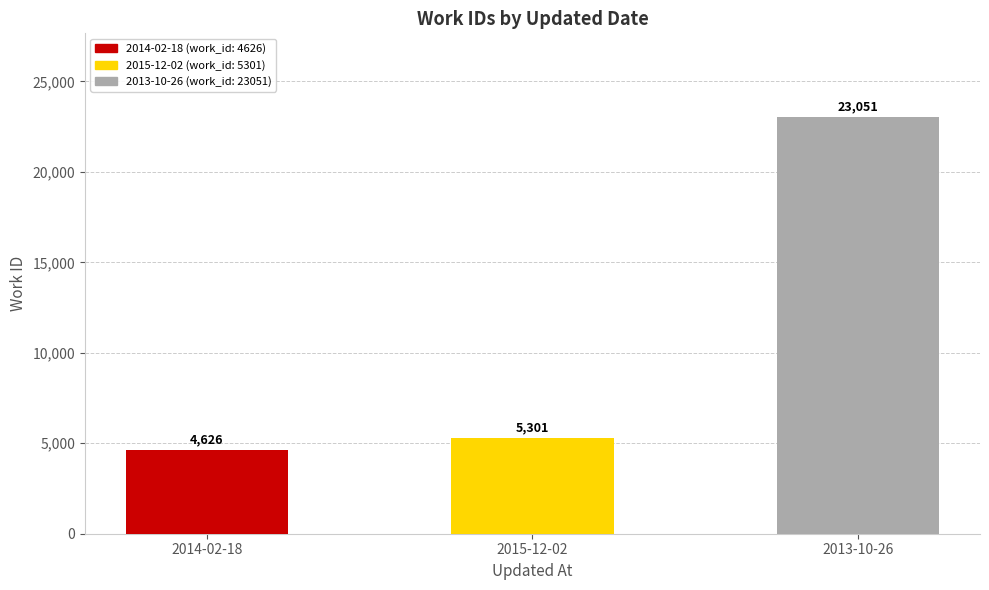

What is the label of the 2nd bar from the right?

2015-12-02